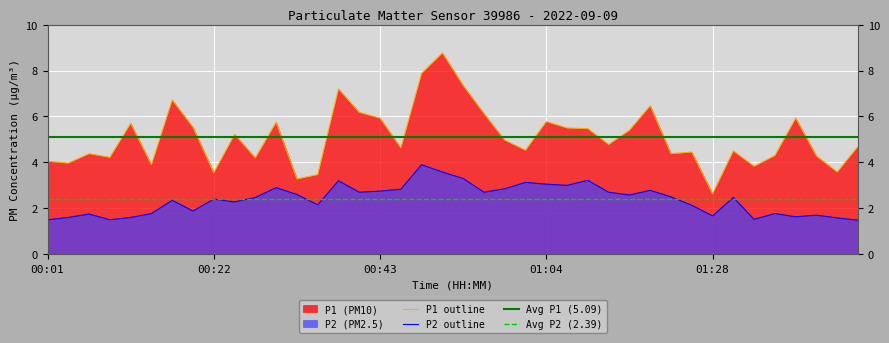

How many lines are shown in the chart?

2